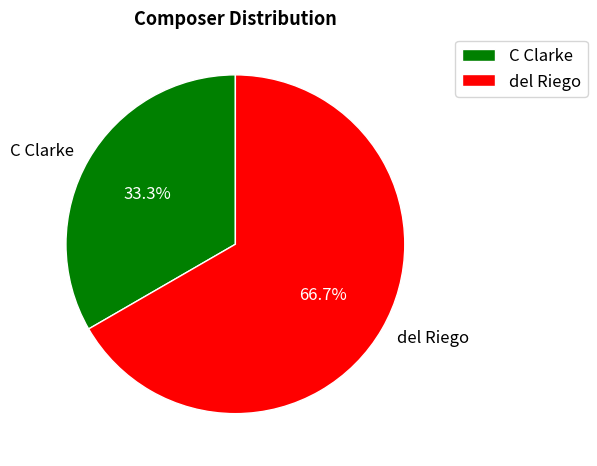

To the nearest percent, what percentage of the pie is del Riego?

67%